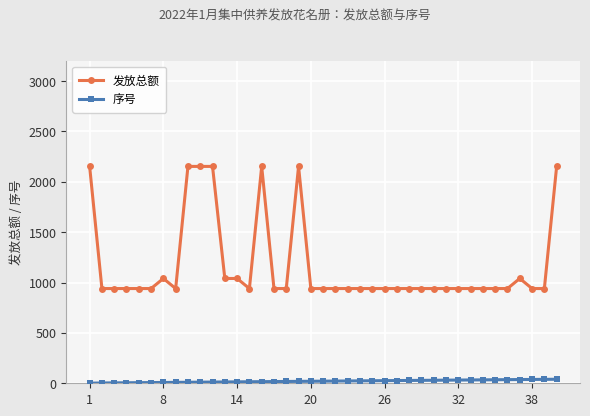

What is the difference between the second highest and minimum values in the 序号 series?

38